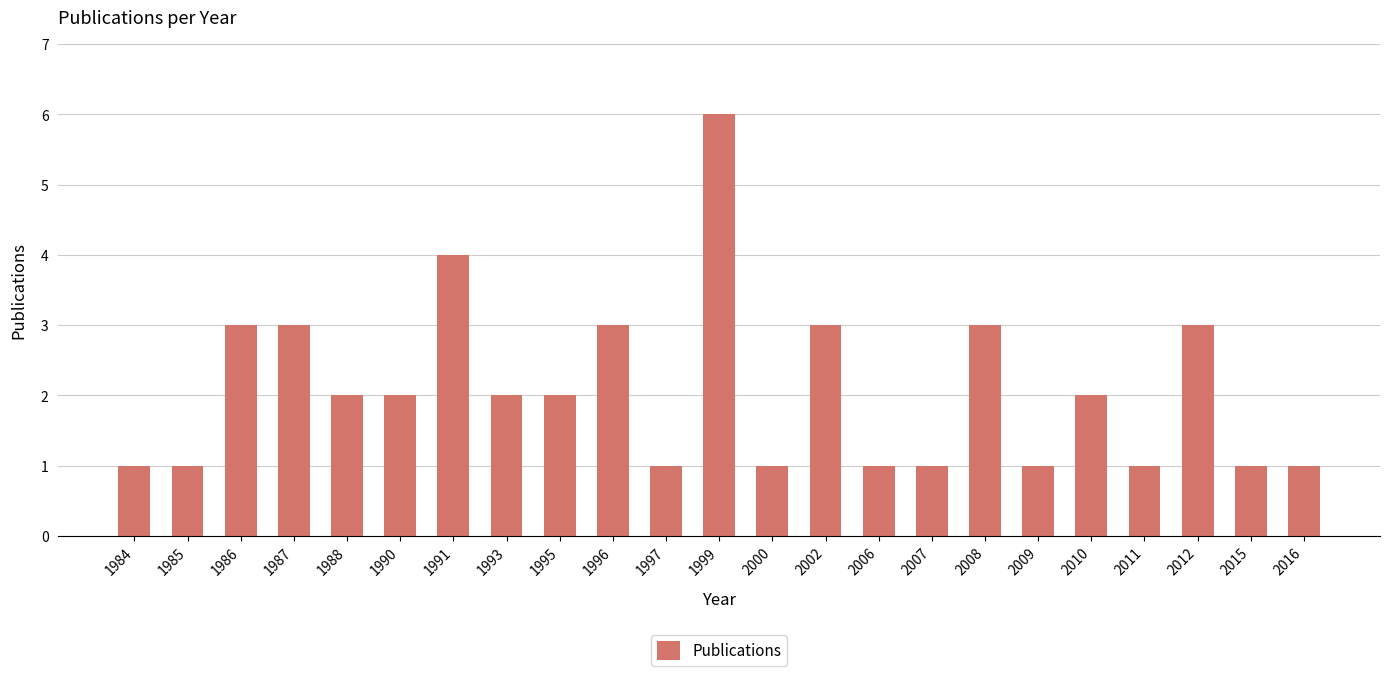

What is the value of the 17th bar from the left?

3